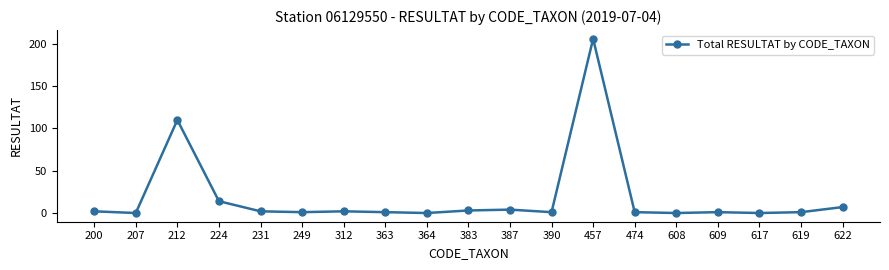

What is the change in value from 207 to 231?

+2